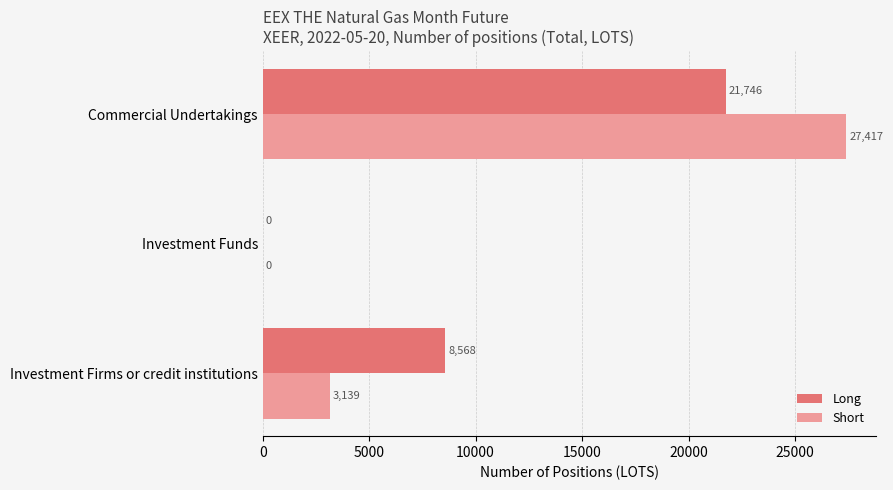

What is the sum of all Long values?

30314